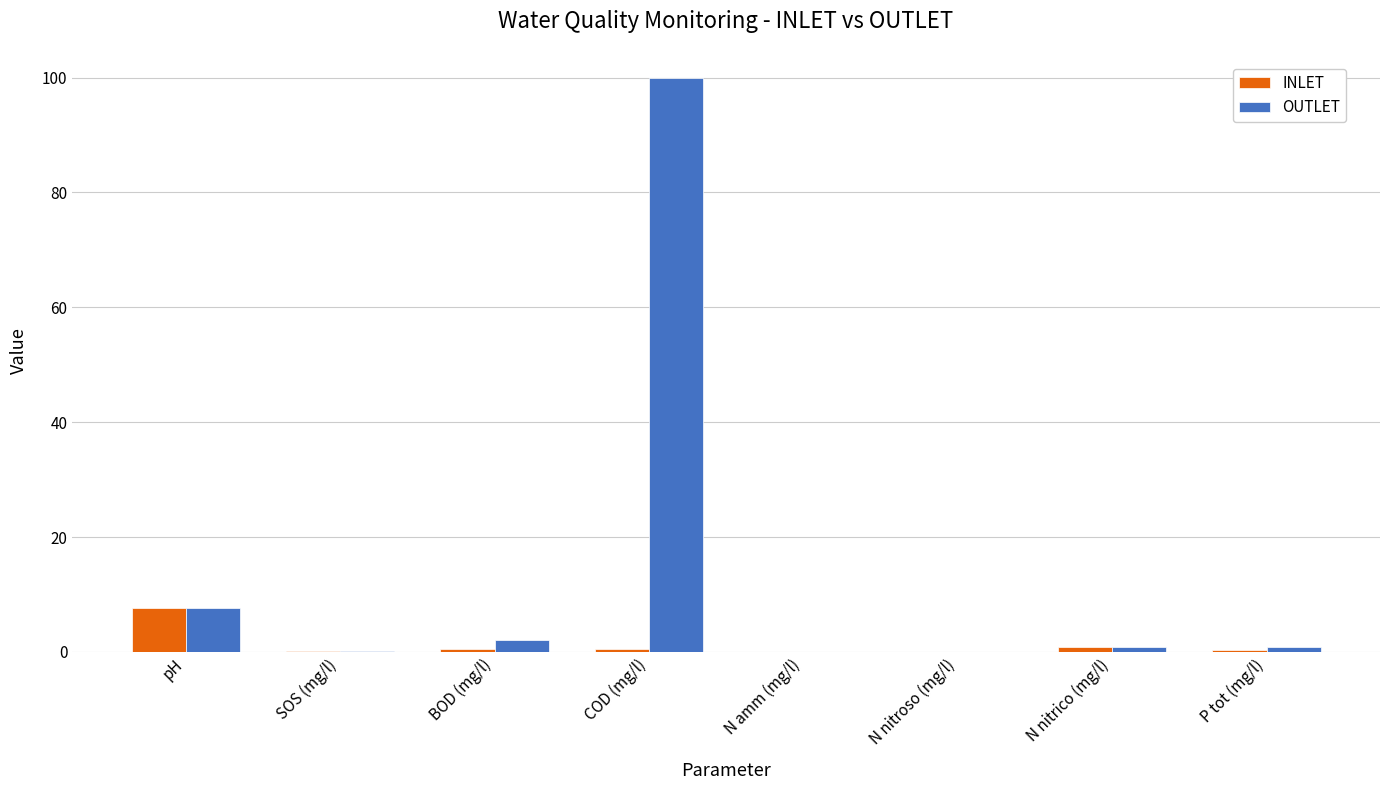

Where is OUTLET nearest to the value 50?

pH